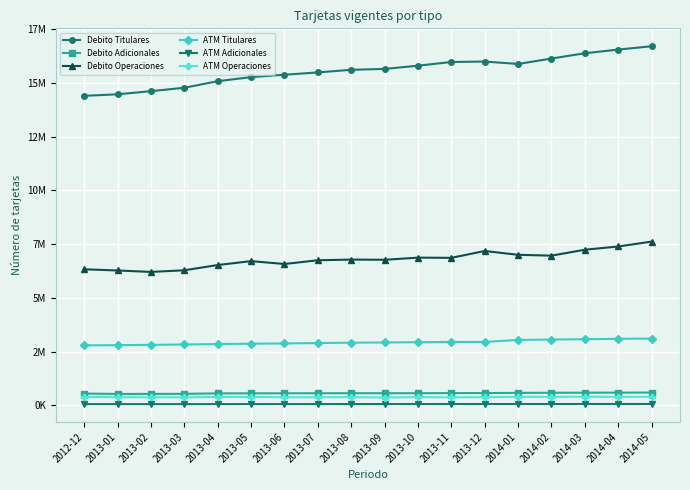

What is the average value of the Debito Adicionales series?

570148